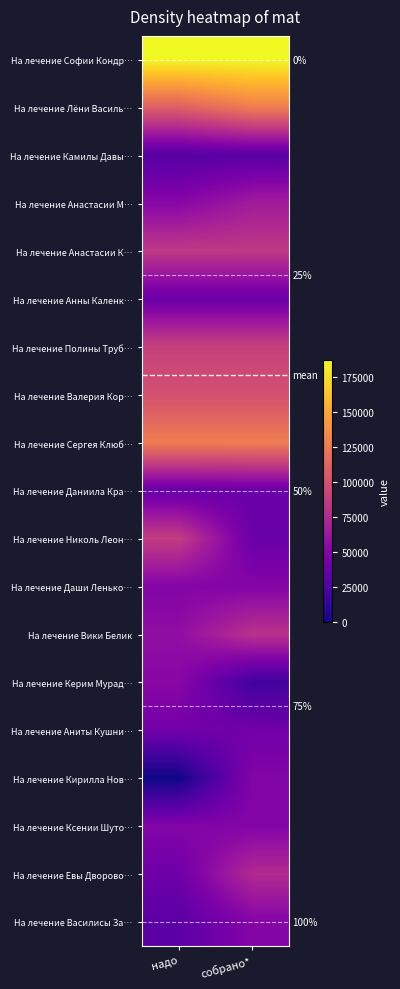

What is the average value of the На лечение Аниты Кушни… series?

41157.0